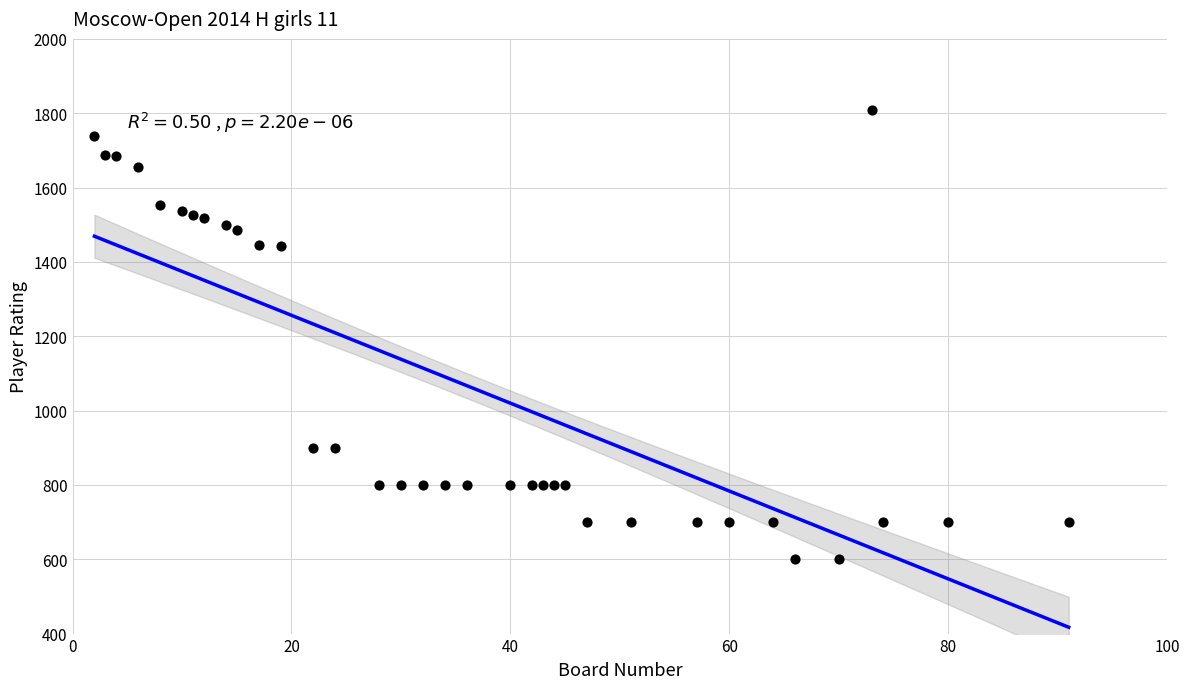

What is the range of Y values (max minus min)?

1209